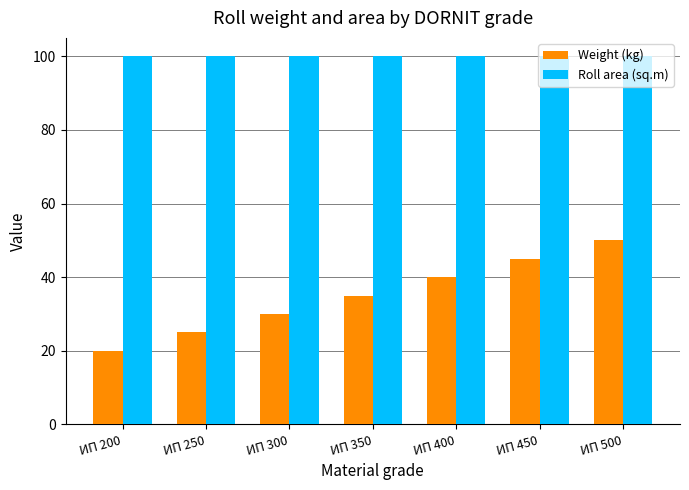

What is the value of the Weight (kg) bar at the 3rd from the left?

30